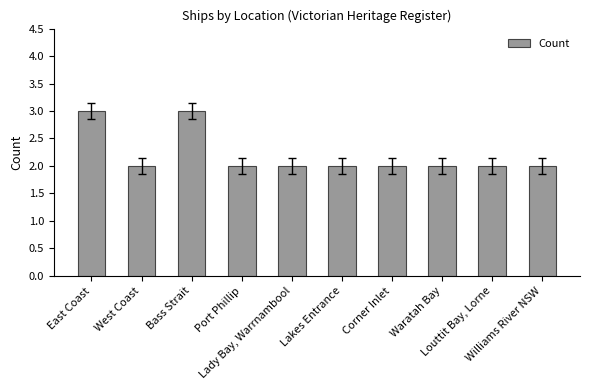

Approximately how many times larger is the value at Corner Inlet compared to Port Phillip?

1.0